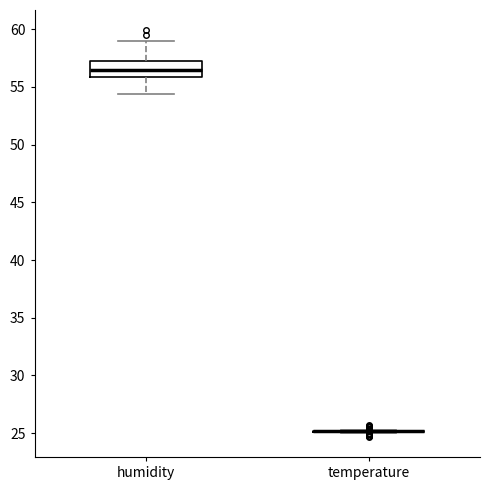

Reading left to right, transcribe this box plot: for each box, give where its median line is, the range the box spans, and where its two whiskers end, as read against the y-axis. The values are not printed on the chart, so give them approximately, as read against the axis.

humidity: median 56.5, box 56.0 to 57.0, whiskers 54.5 to 59.0
temperature: box collapsed to a line at 25.0, whiskers 25.0 to 25.5